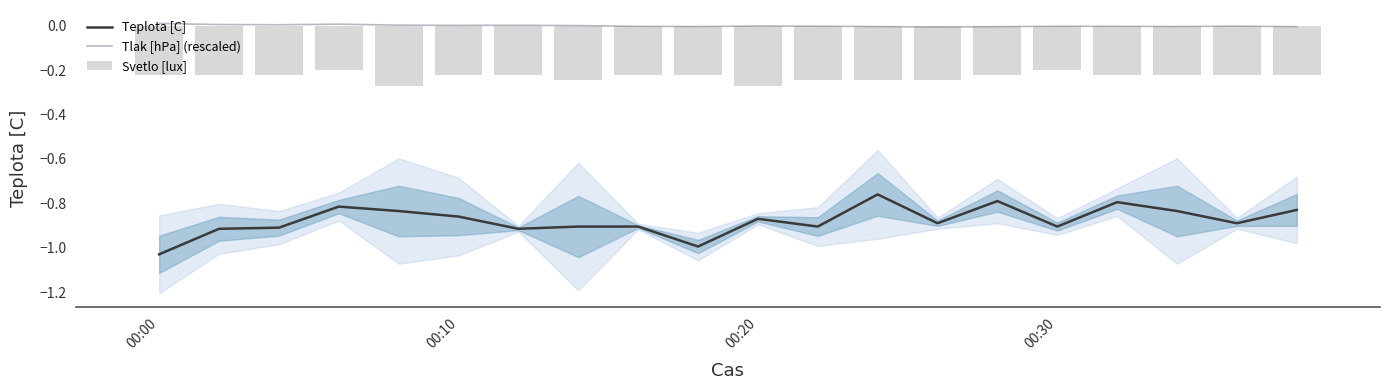

What is the average value of the Svetlo [lux] series?

-0.2